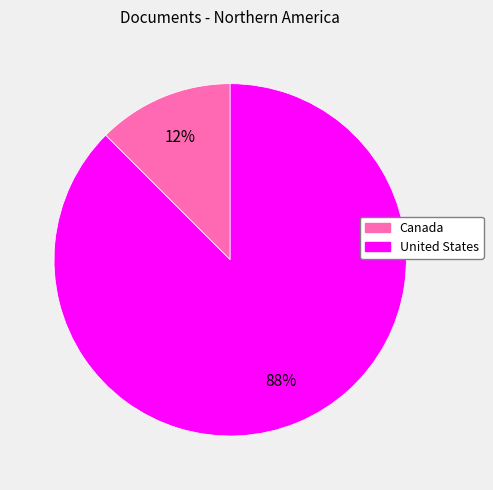

Which slice represents more than half of the pie?

United States